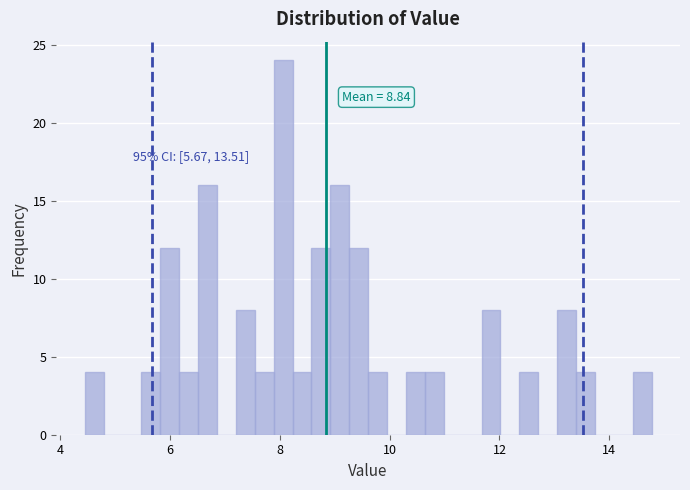

Around what value on the x-axis is the tallest bar? Give the approximate position of its centre, as read against the axis.

8.0